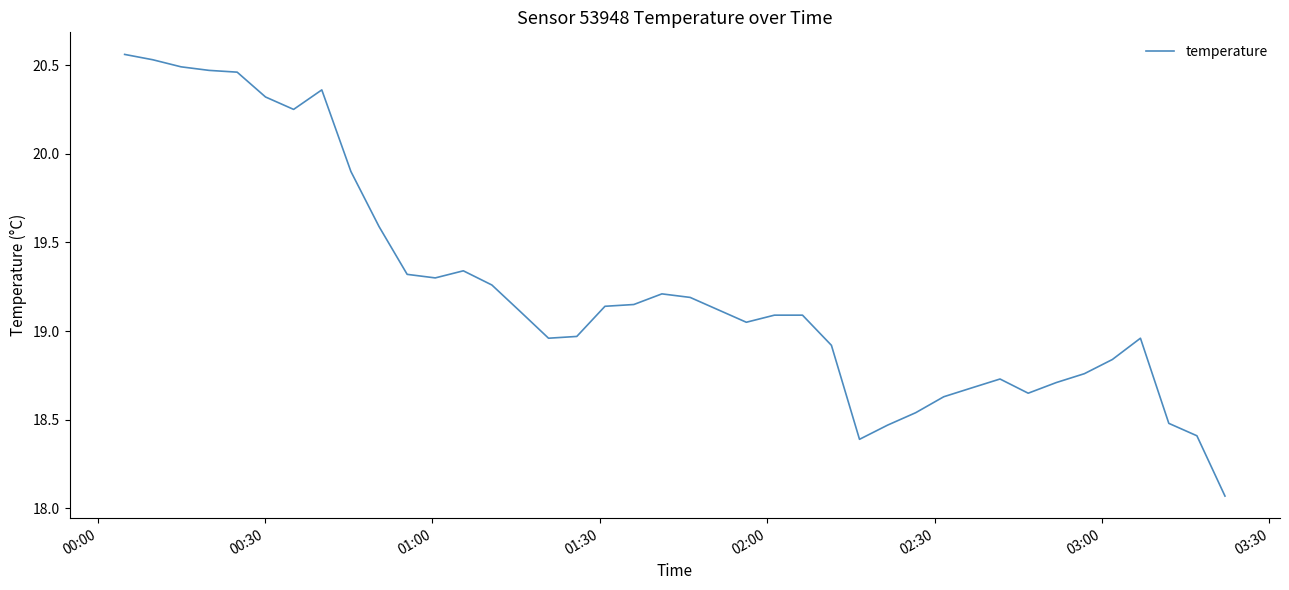

What is the difference between the maximum and minimum values?

2.5